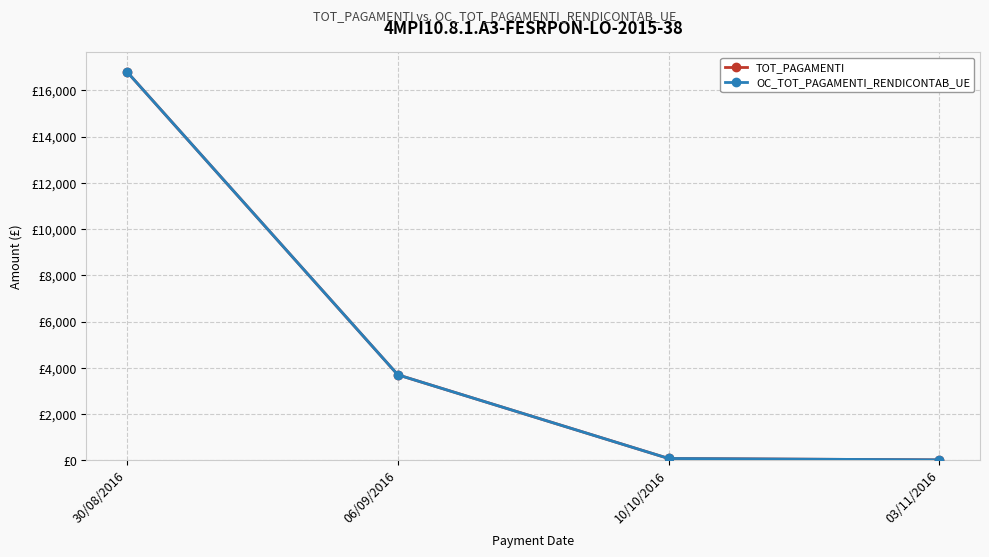

True or false: TOT_PAGAMENTI and OC_TOT_PAGAMENTI_RENDICONTAB_UE cross at least once.

False